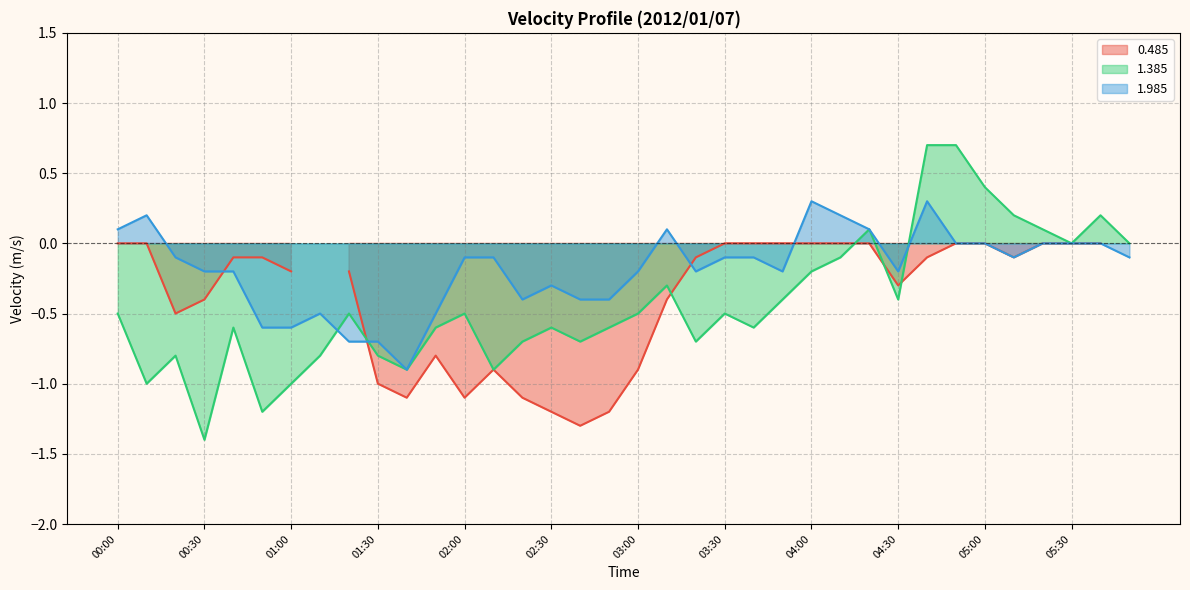

At which category does 1.385 reach its first local valley?

00:10